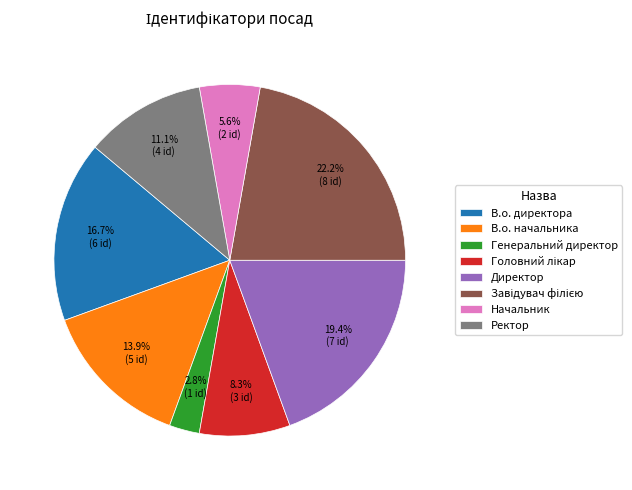

Which has a higher value, Генеральний директор or В.о. директора?

В.о. директора